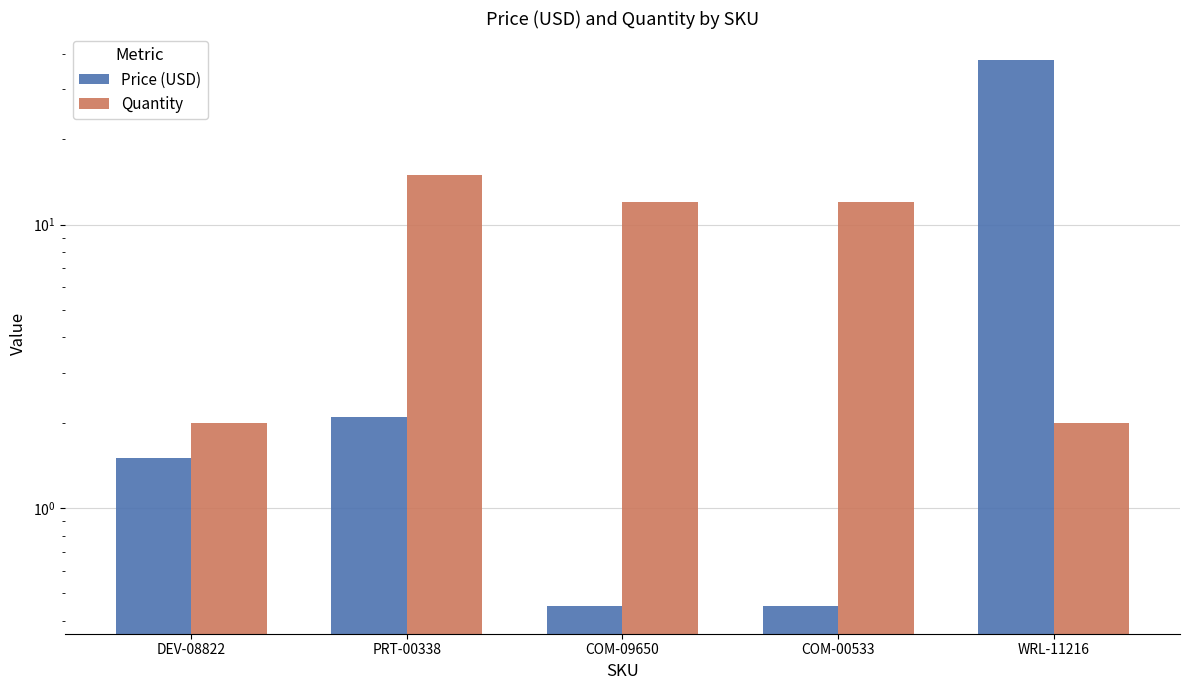

At how many categories does at least one series exceed 15?

1